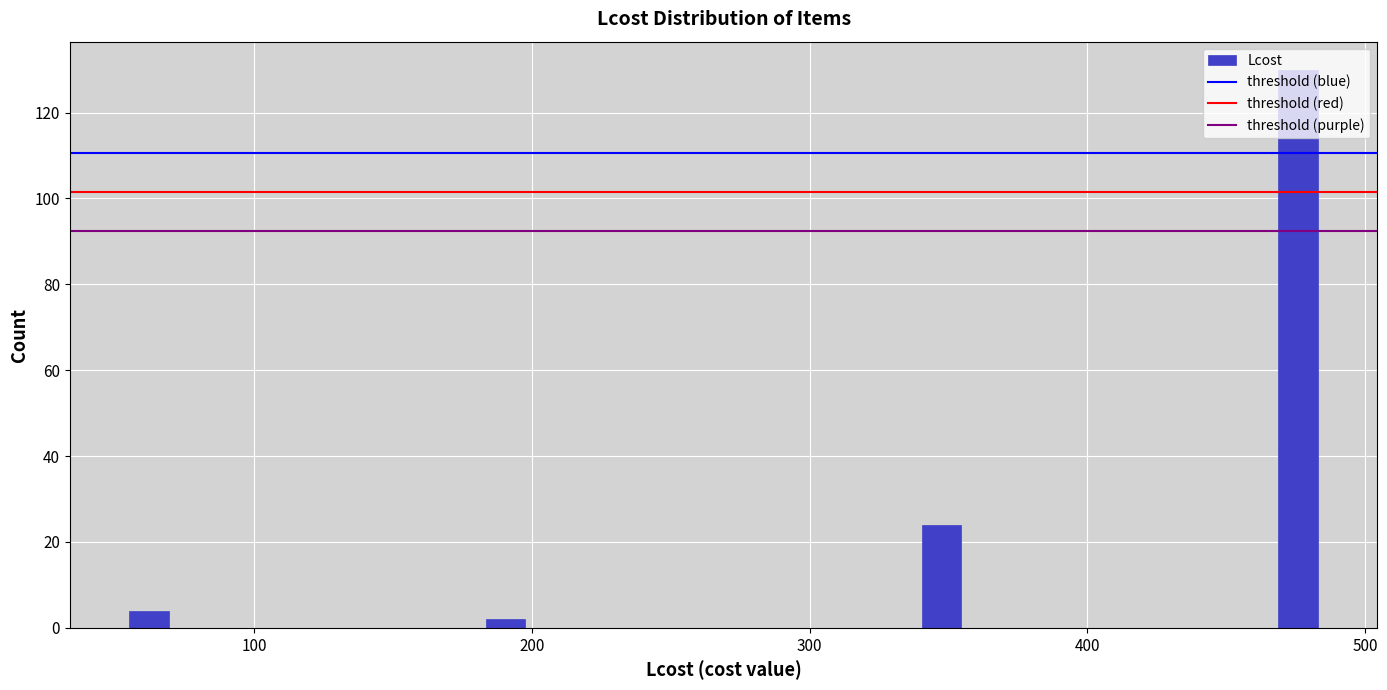

Around what value on the x-axis is the tallest bar? Give the approximate position of its centre, as read against the axis.

480